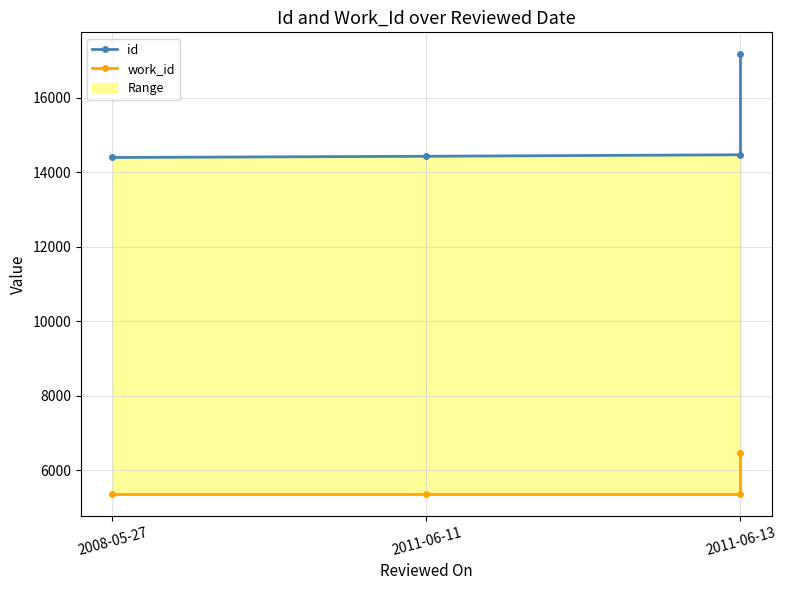

Count the work_id values in the range 5366 to 6456.

4